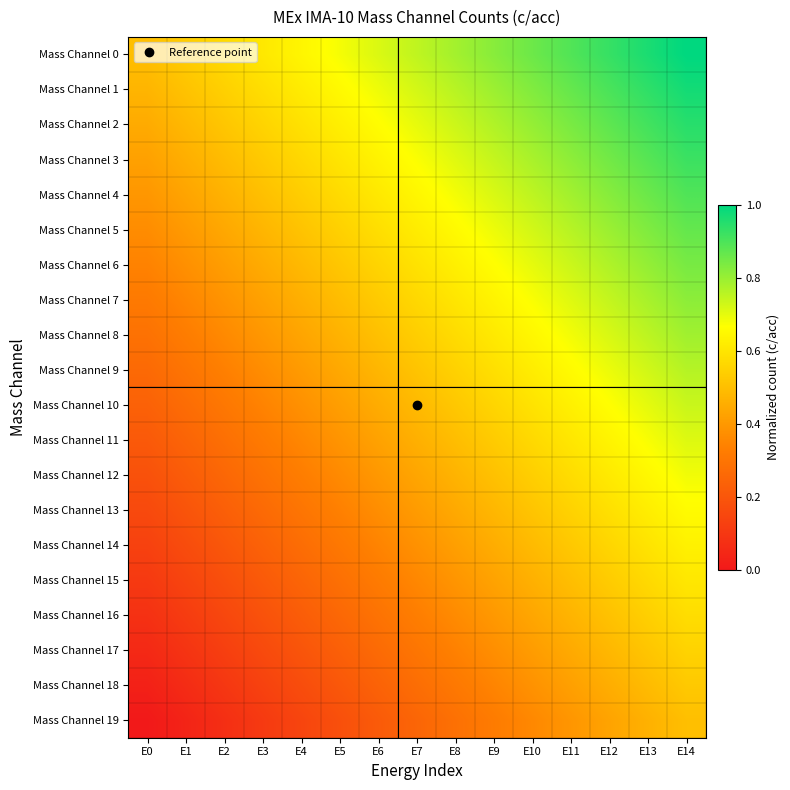

Rank the series by their maximum value, from highest to lowest.

Mass Channel 0, Mass Channel 1, Mass Channel 2, Mass Channel 3, Mass Channel 4, Mass Channel 5, Mass Channel 6, Mass Channel 7, Mass Channel 8, Mass Channel 9, Mass Channel 10, Mass Channel 11, Mass Channel 12, Mass Channel 13, Mass Channel 14, Mass Channel 15, Mass Channel 16, Mass Channel 17, Mass Channel 18, Mass Channel 19